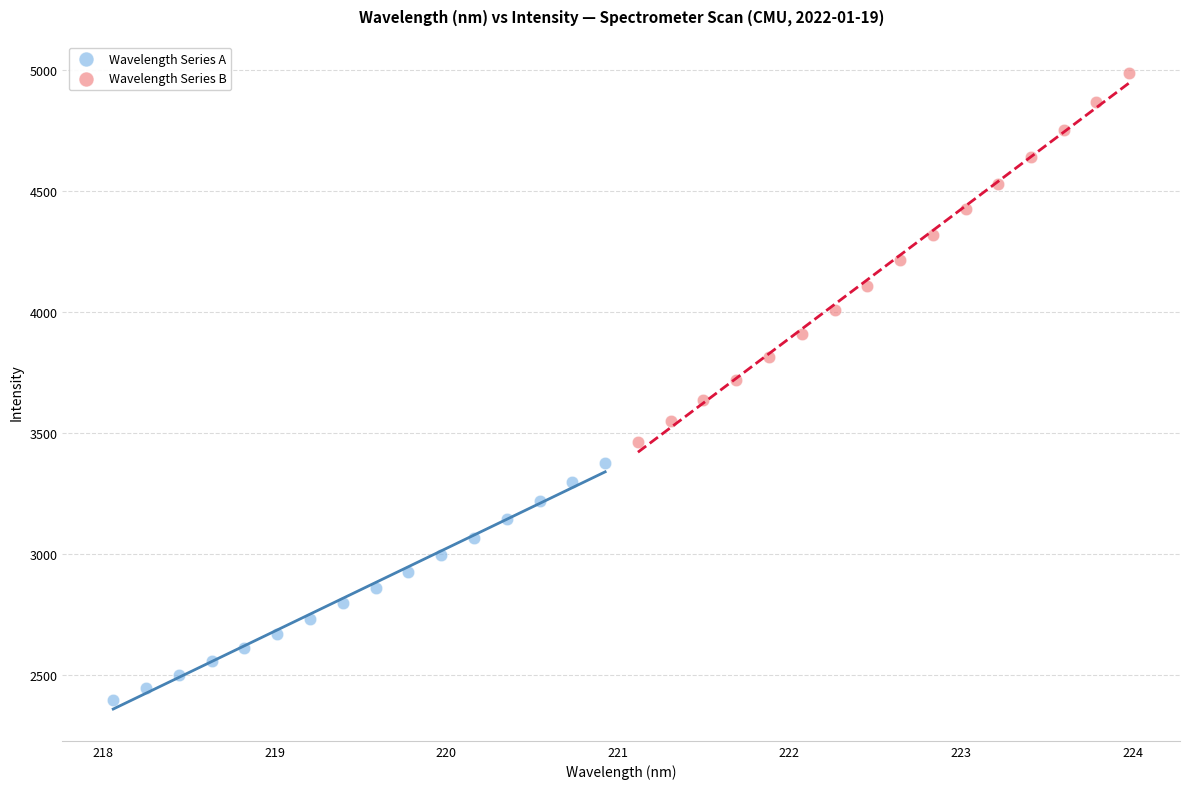

Which series has the largest Y range (max minus min)?

Wavelength Series B